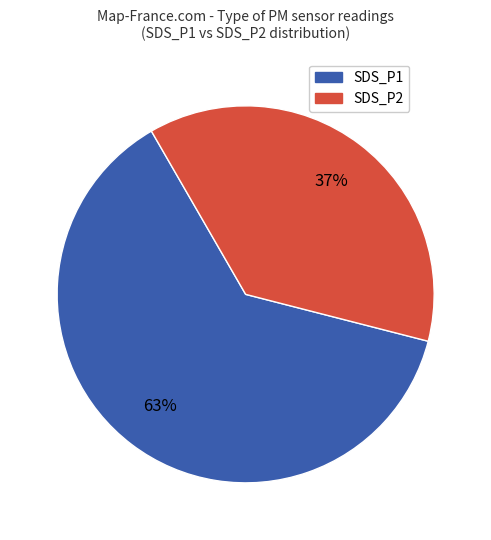

To the nearest percent, what is the average slice percentage?

50%